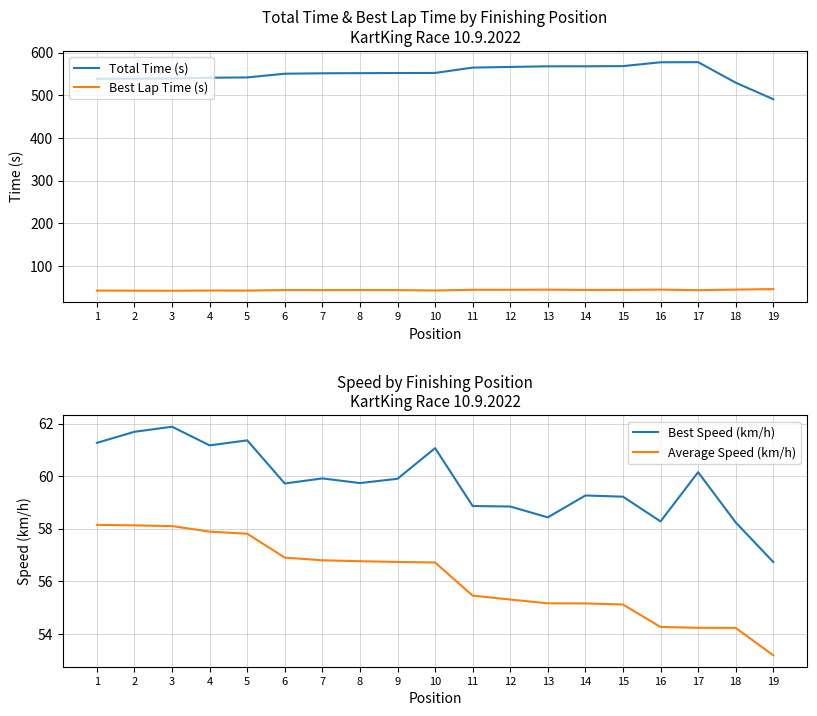

True or false: Total Time (s) and Best Lap Time (s) cross at least once.

False